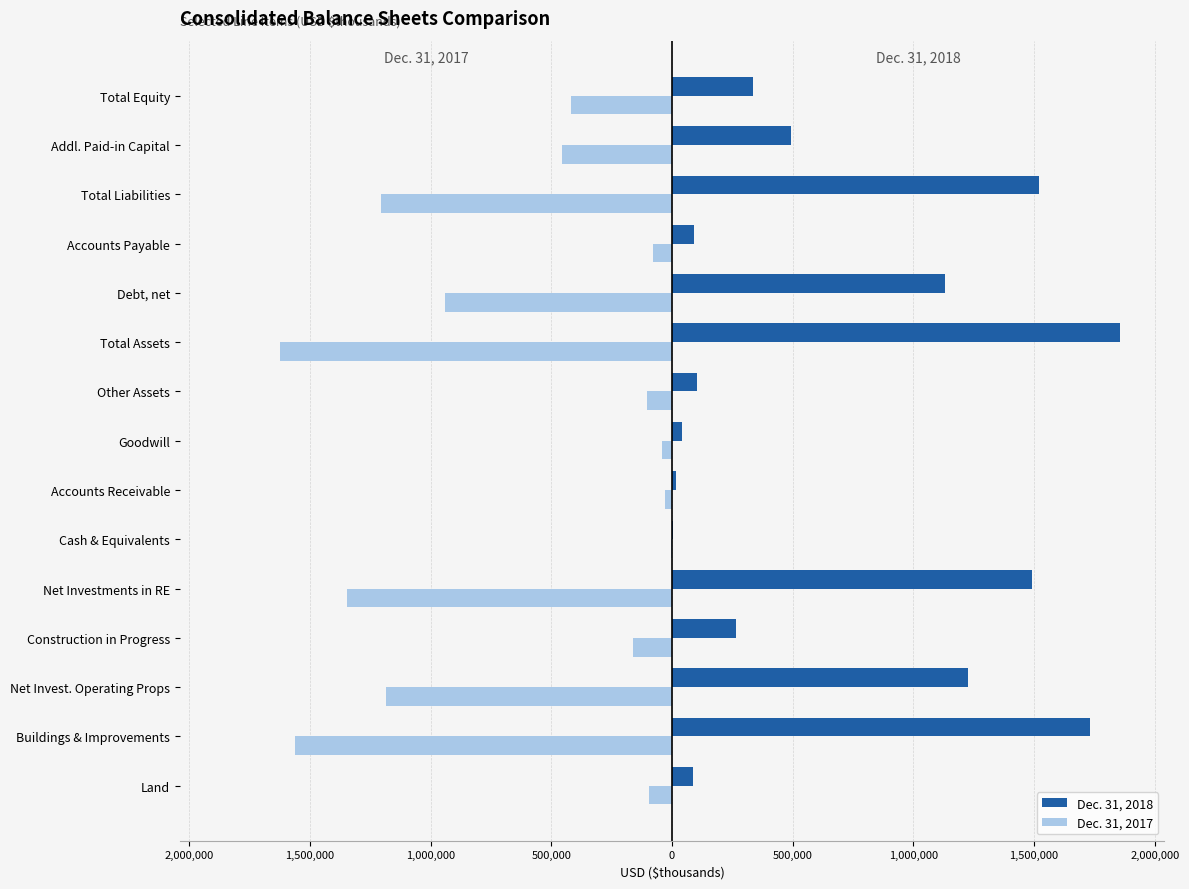

What is the sum of all Dec. 31, 2018 values?

10384911